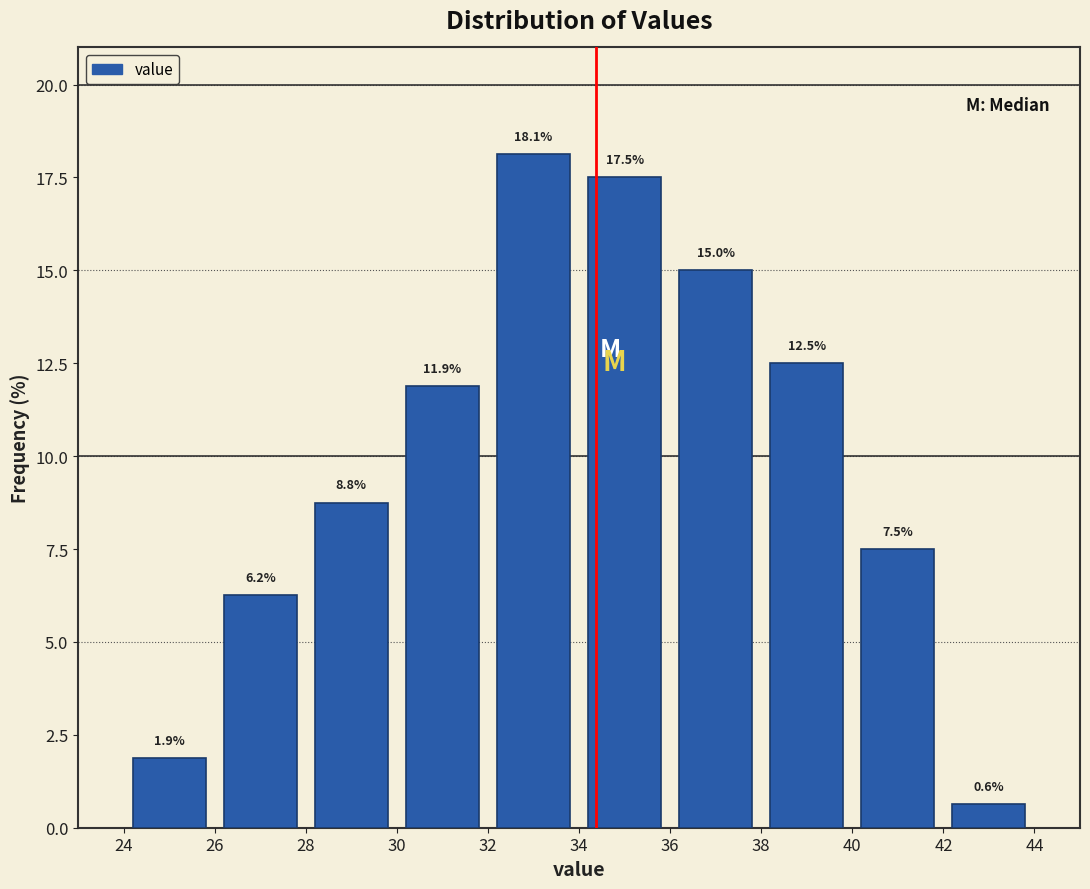

What is the height of the bar covering 24 to 26 on the x-axis?

1.9